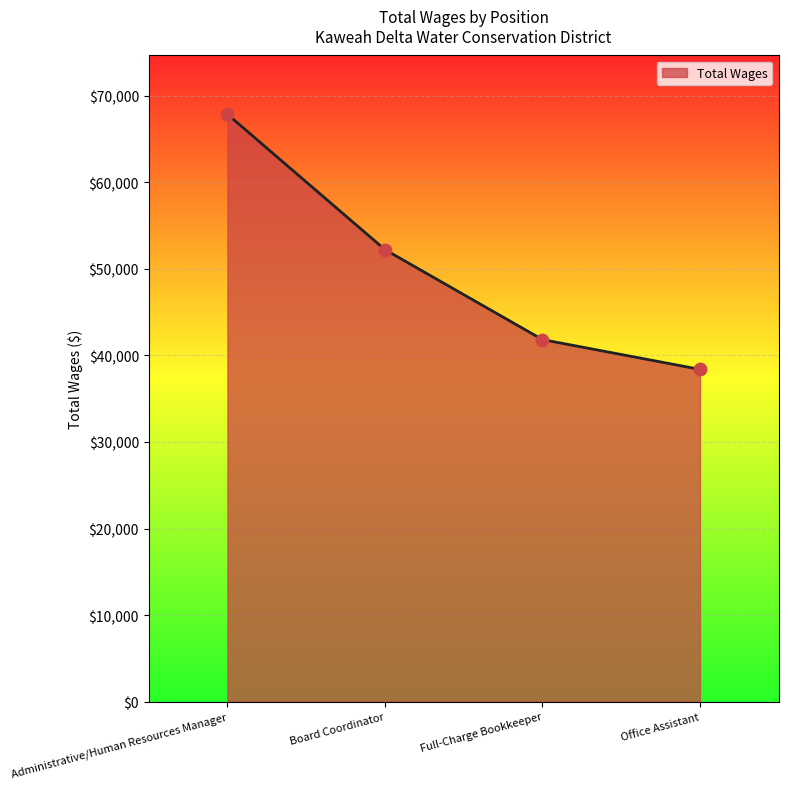

What is the change in value from Administrative/Human Resources Manager to Board Coordinator?

-15645